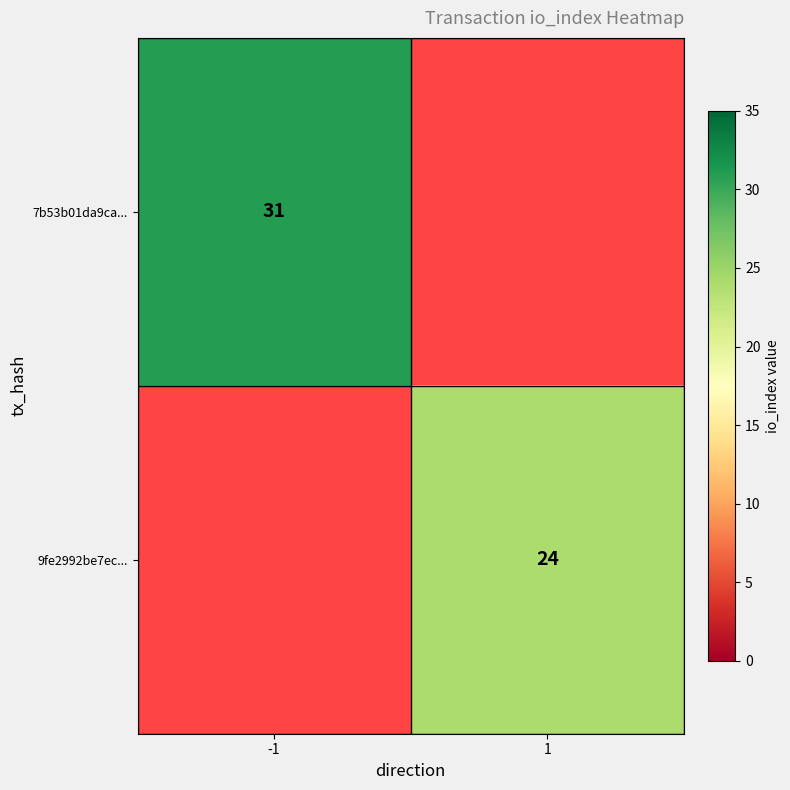

The value of 9fe2992be7ec... at 1 is 24. True or false?

True